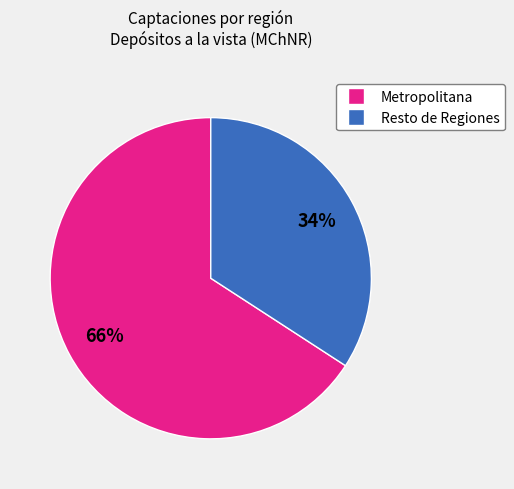

Is there a majority slice in this chart?

Yes